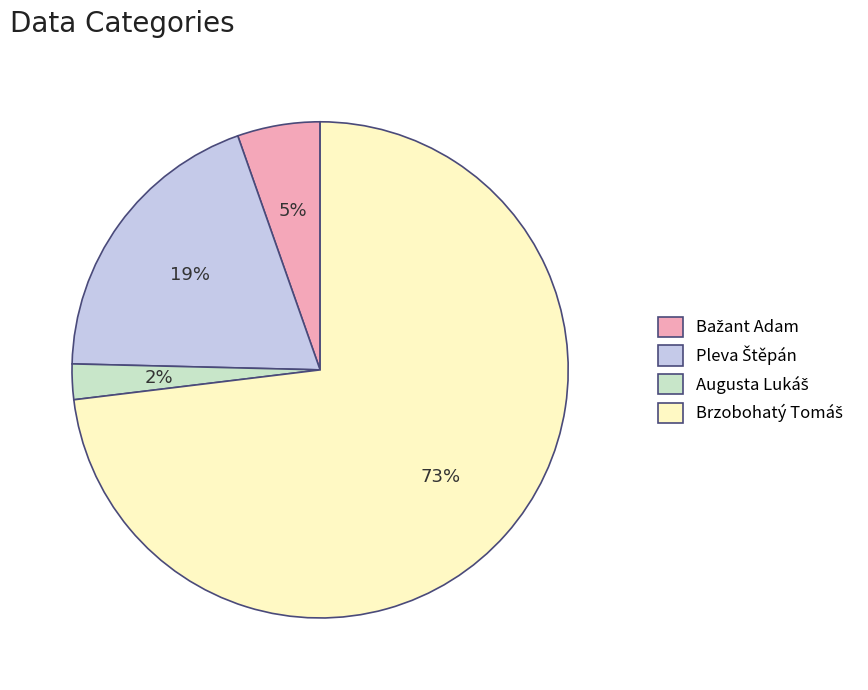

Is there any slice that represents more than half of the pie?

Yes